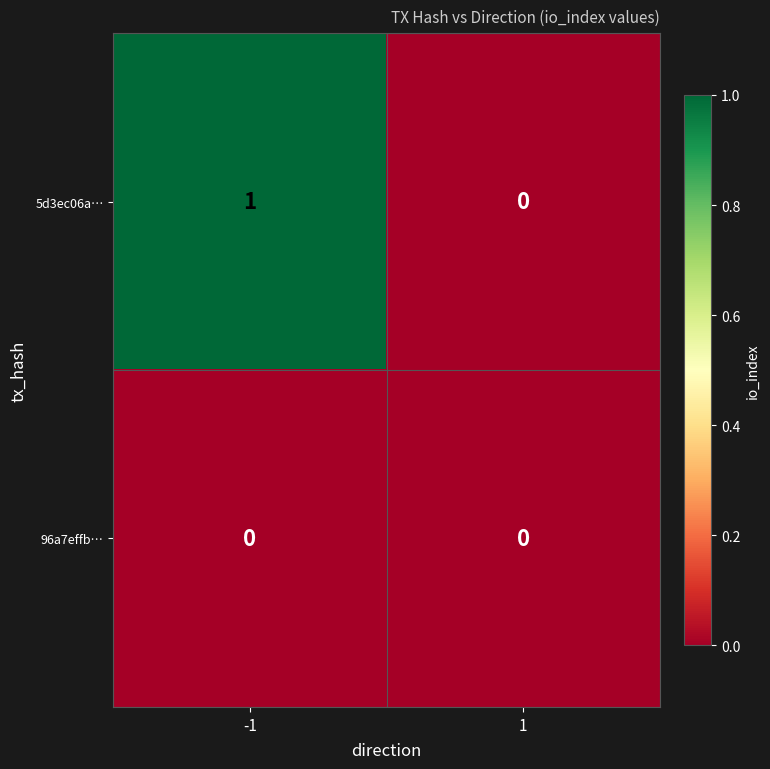

Reading right to left, transcribe all the data shown in this chart.

5d3ec06a…: 1=0	-1=1
96a7effb…: 1=0	-1=0